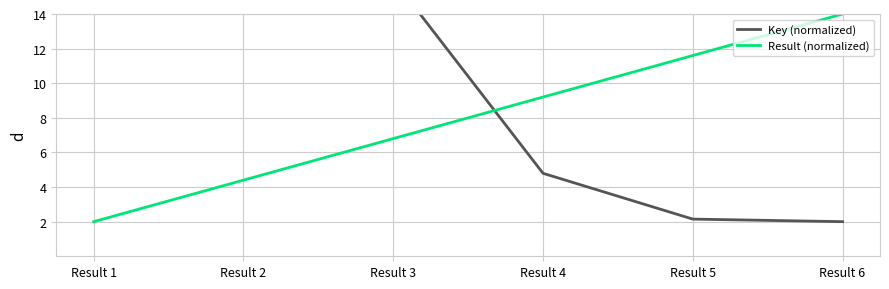

How many data points in Result (normalized) are less than 9?

3